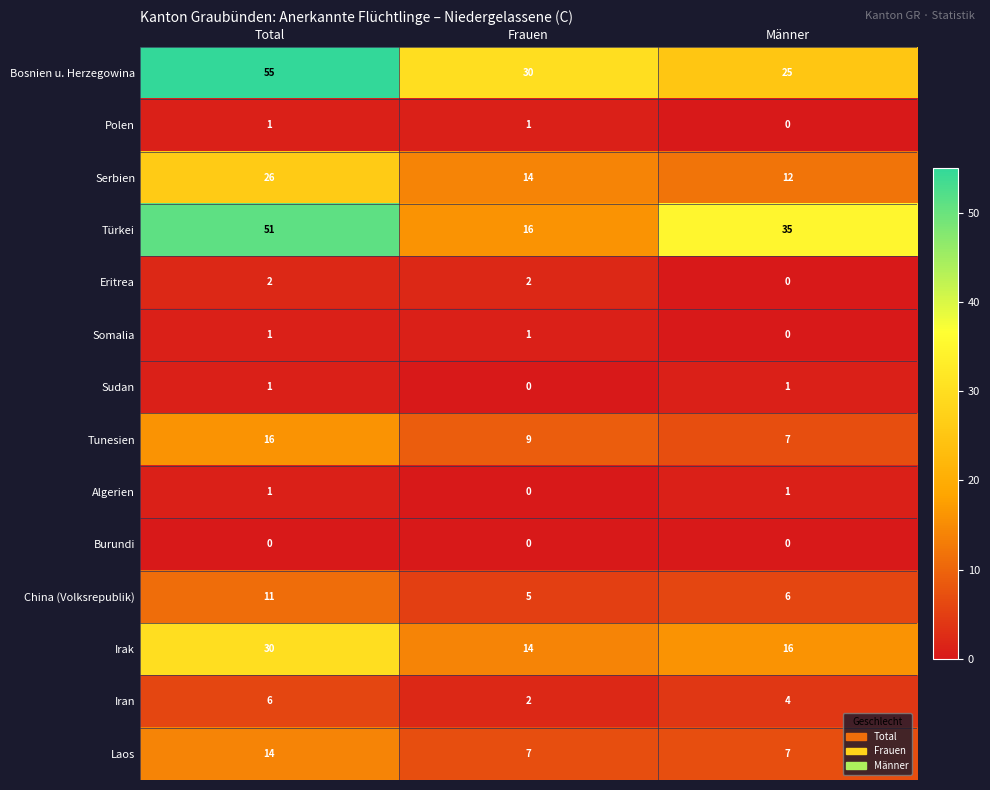

What value does the Irak series have at Total, to the nearest 5?

30